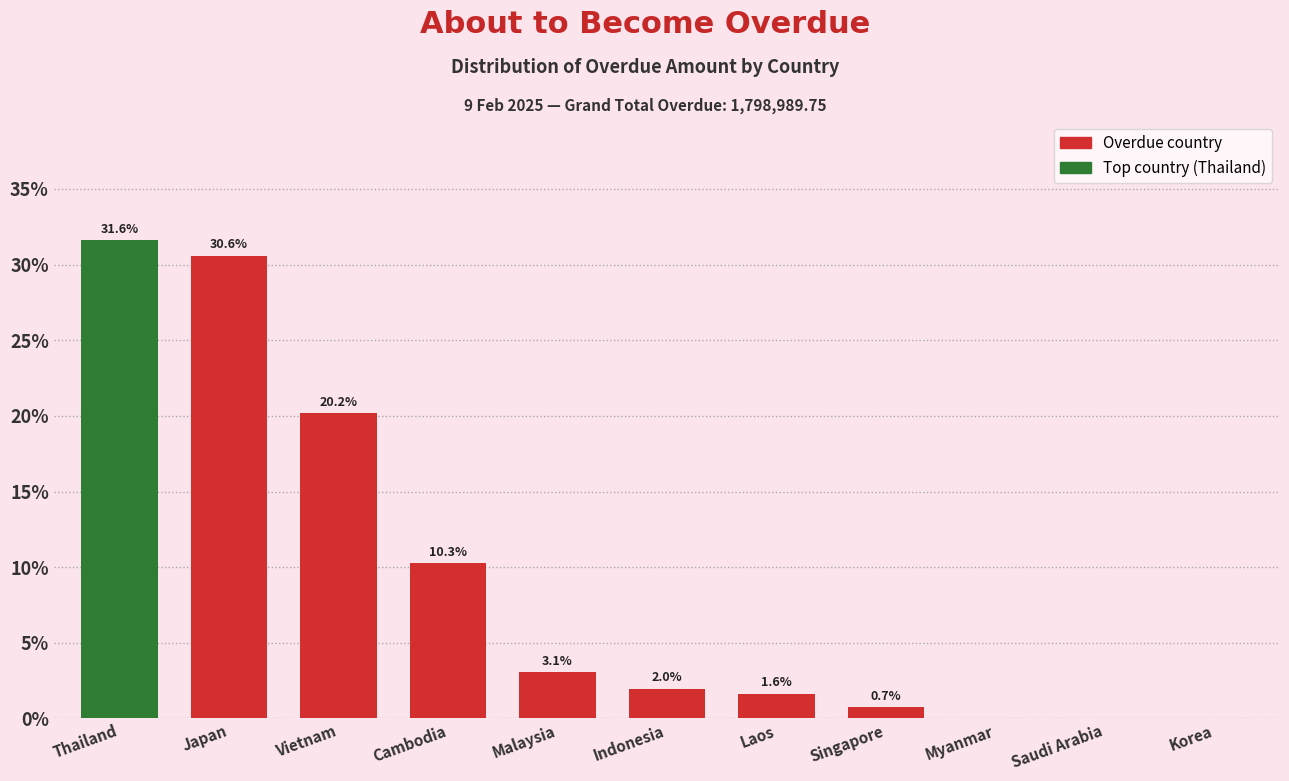

Reading right to left, list all the values displayed in this chart.

Korea=0.0	Saudi Arabia=0.0	Myanmar=0.0	Singapore=0.7	Laos=1.6	Indonesia=2.0	Malaysia=3.1	Cambodia=10.3	Vietnam=20.2	Japan=30.6	Thailand=31.6